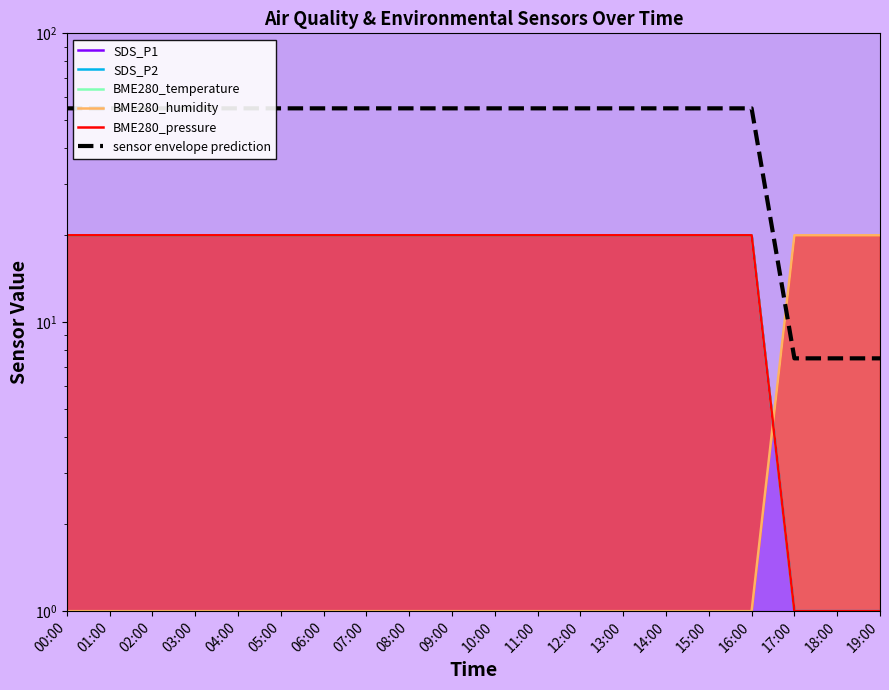

Is it true that SDS_P1 equals 33.9 at 16:00?

False